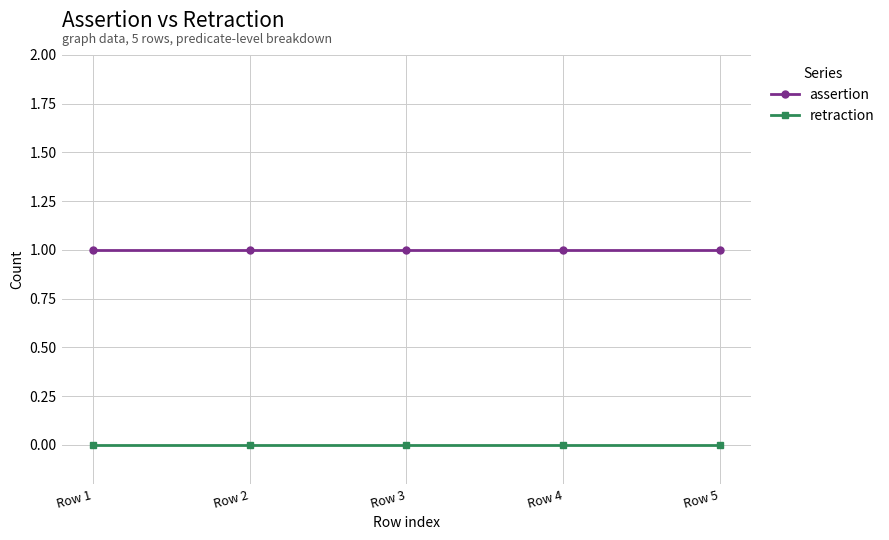

Reading left to right, extract all data points from this chart.

assertion: 1	1	1	1	1
retraction: 0	0	0	0	0